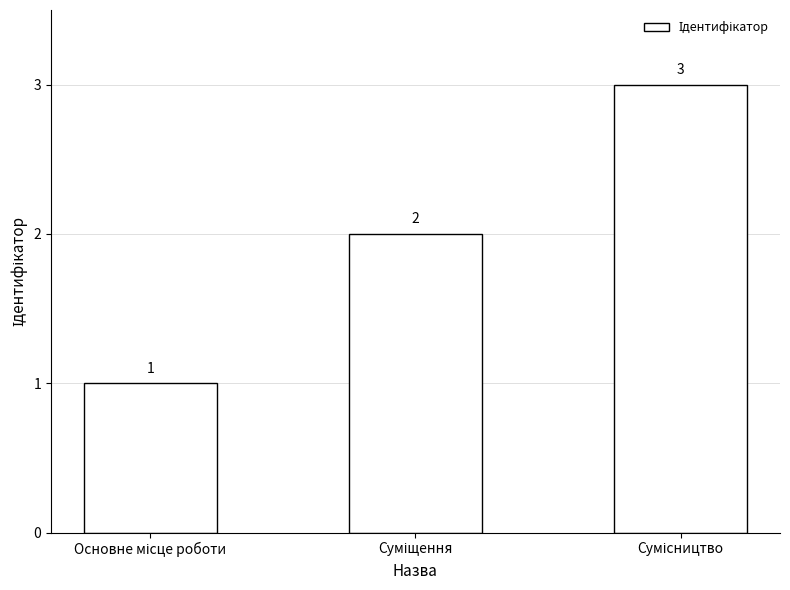

What is the value of the 3rd bar from the left?

3